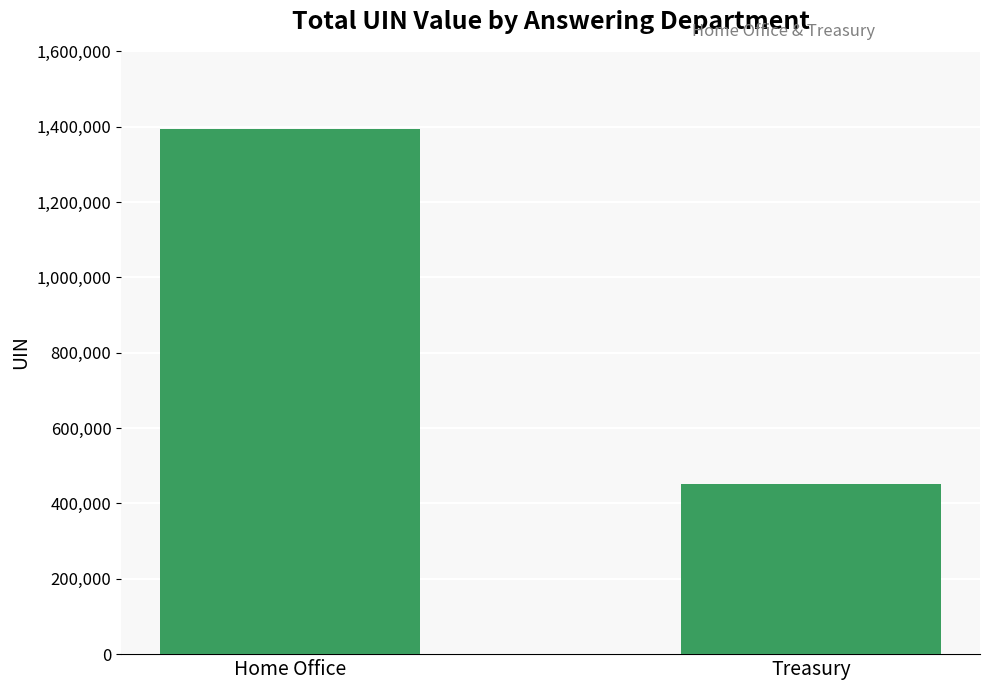

What is the greatest value displayed?

1395014